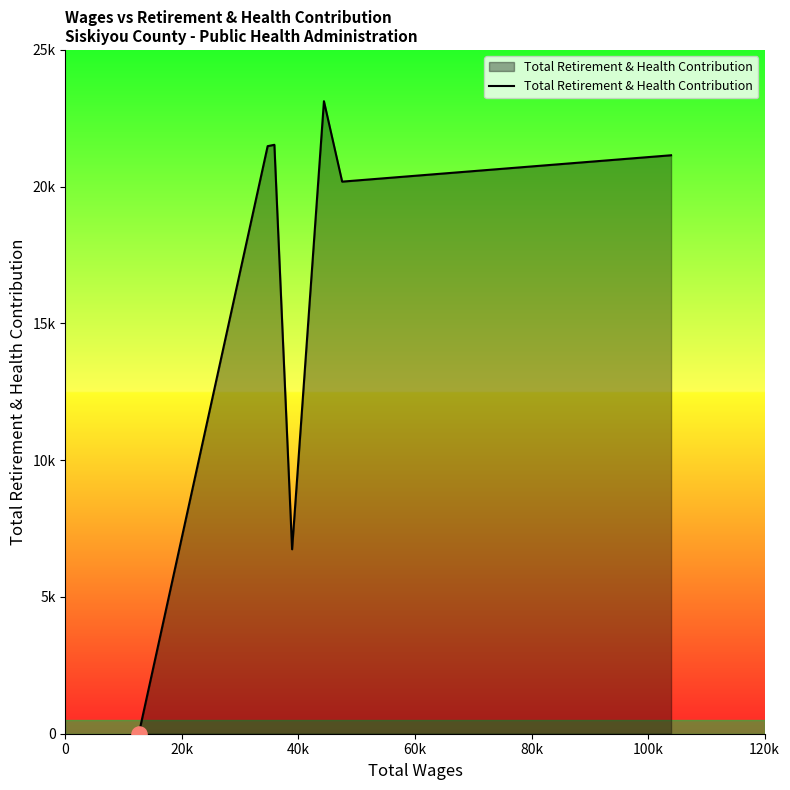

Does the chart have visible grid lines?

No